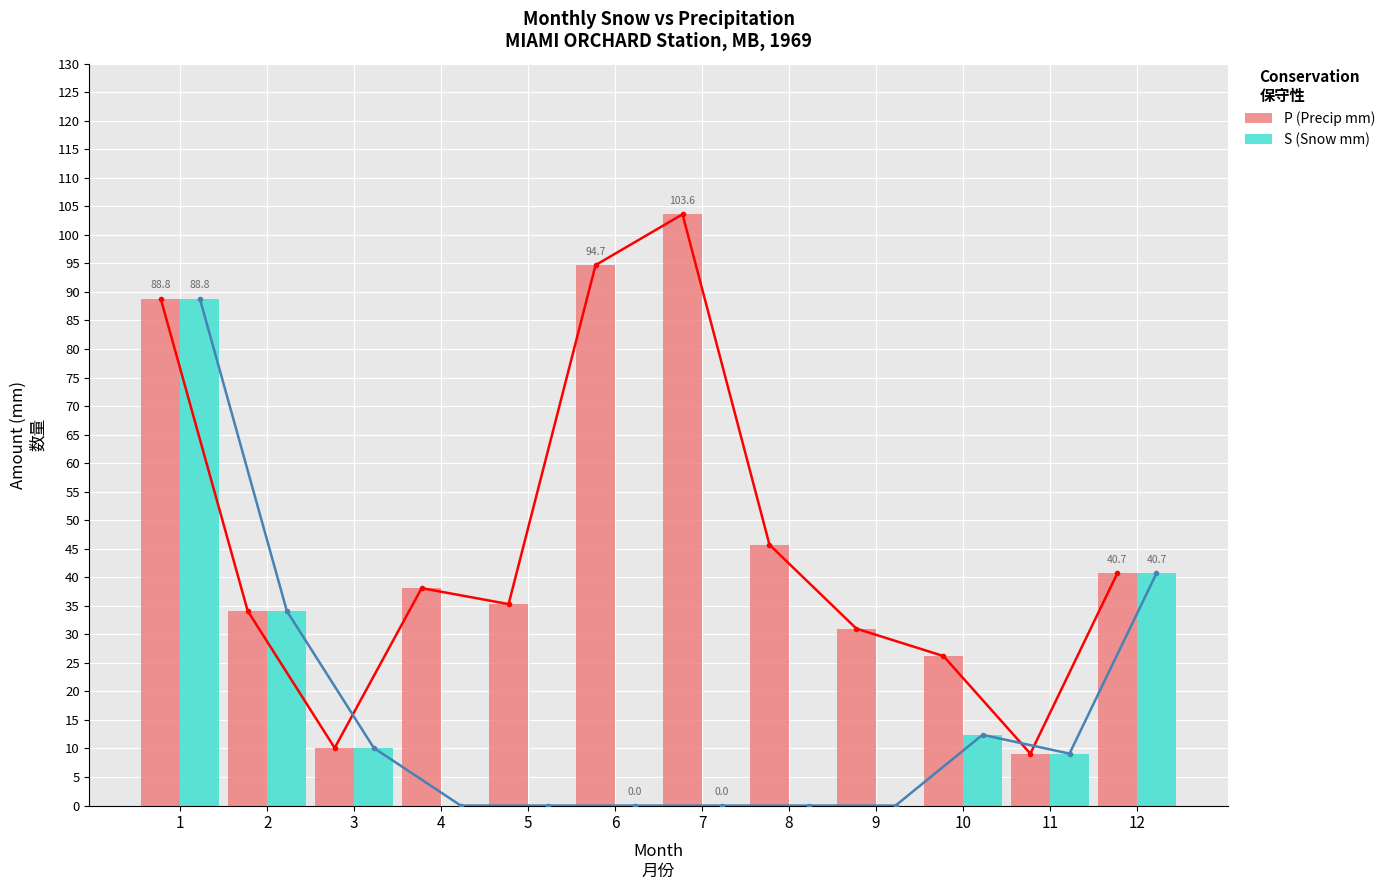

Read the P (Precip mm) value at 8.

45.7